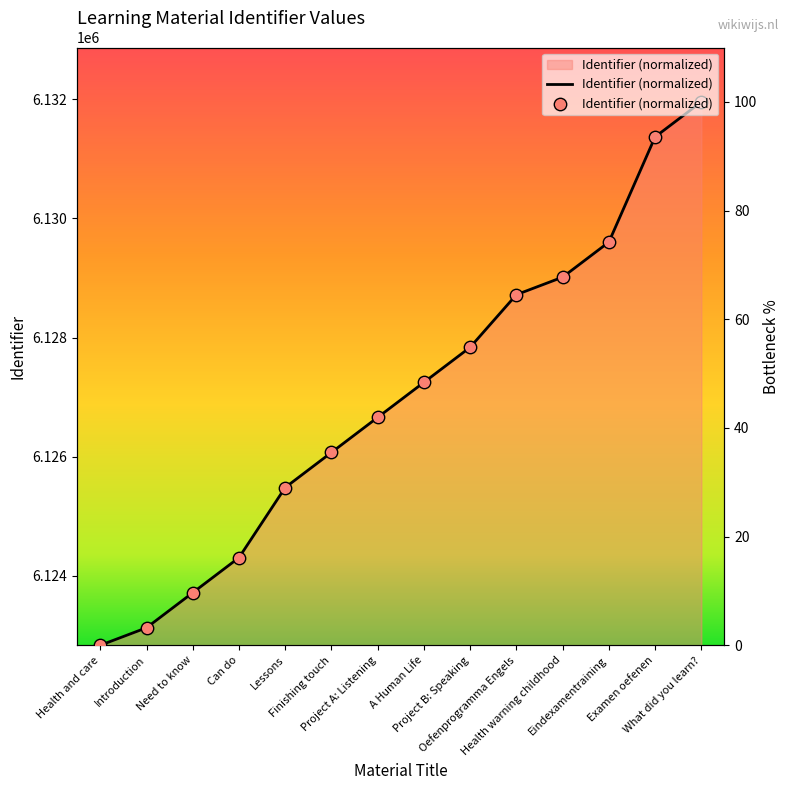

What is the change in value from A Human Life to Eindexamentraining?

+25.8